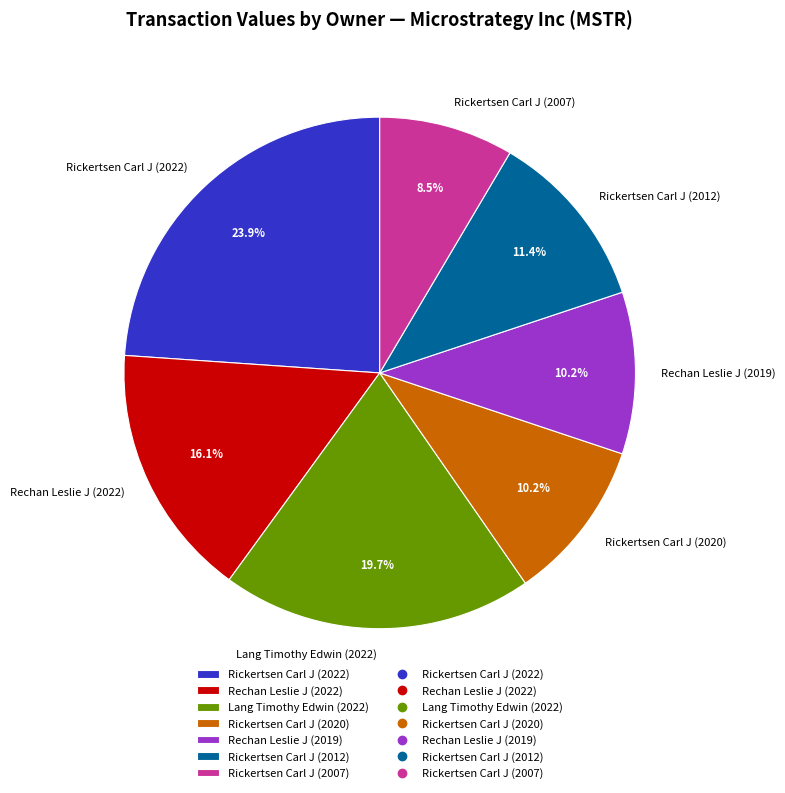

Is Lang Timothy Edwin (2022) the majority of the pie?

No